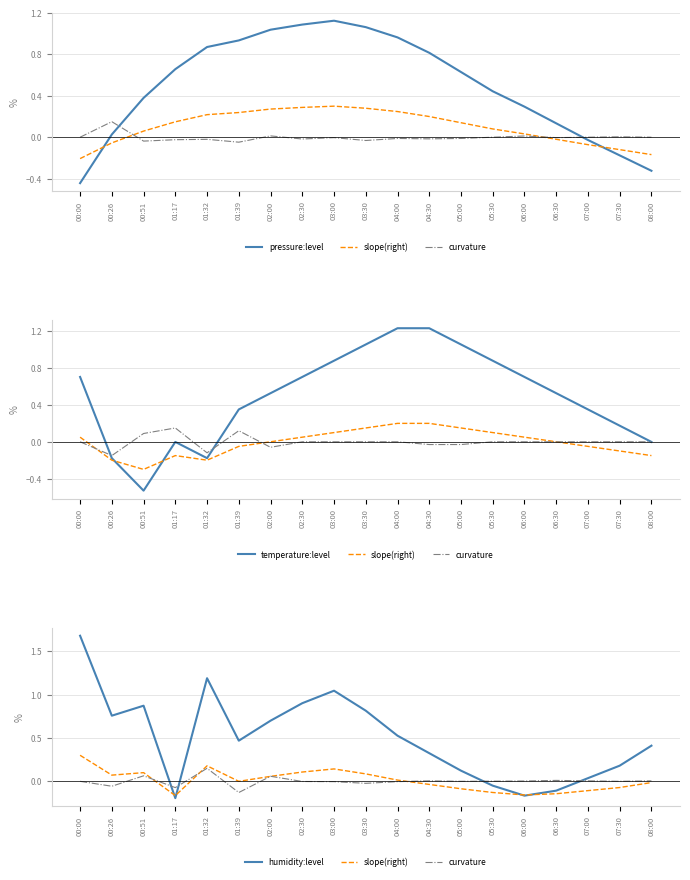

What position from the right is 00:51?

17